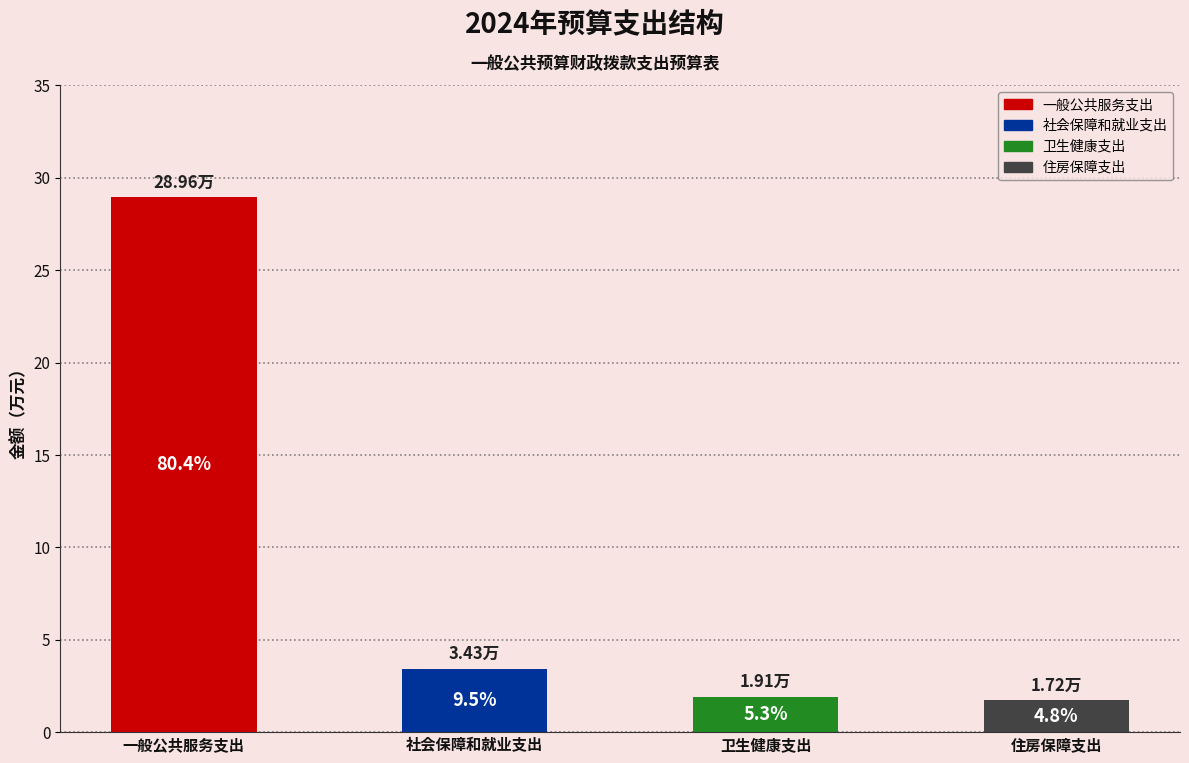

How many bars are there in total?

4